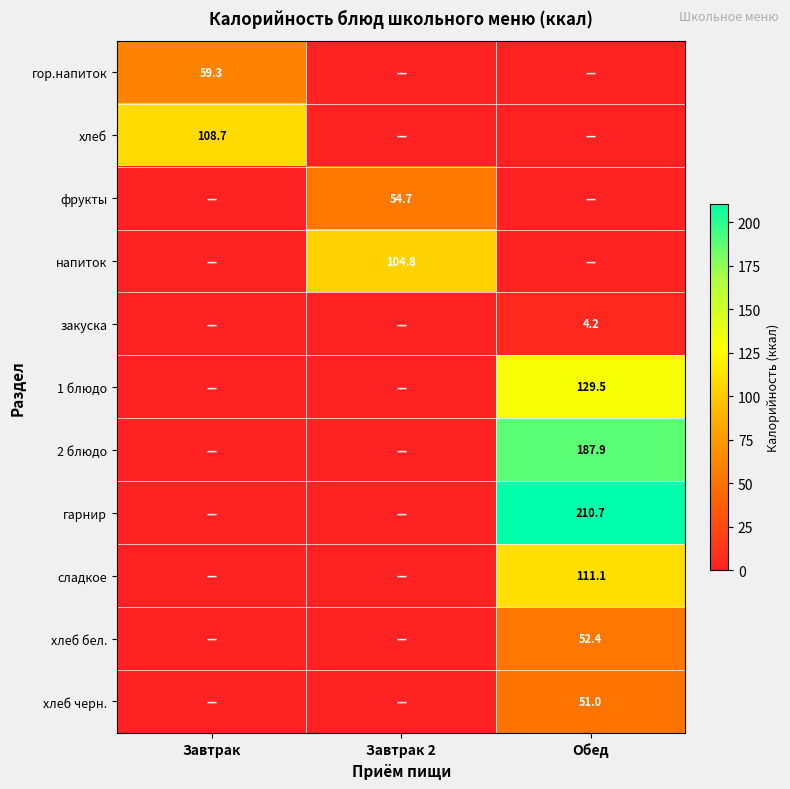

Is the value of 1 блюдо at Обед greater than the value of хлеб бел. at Обед?

Yes